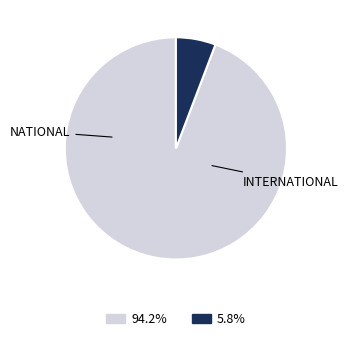

Does any single category account for the majority?

Yes